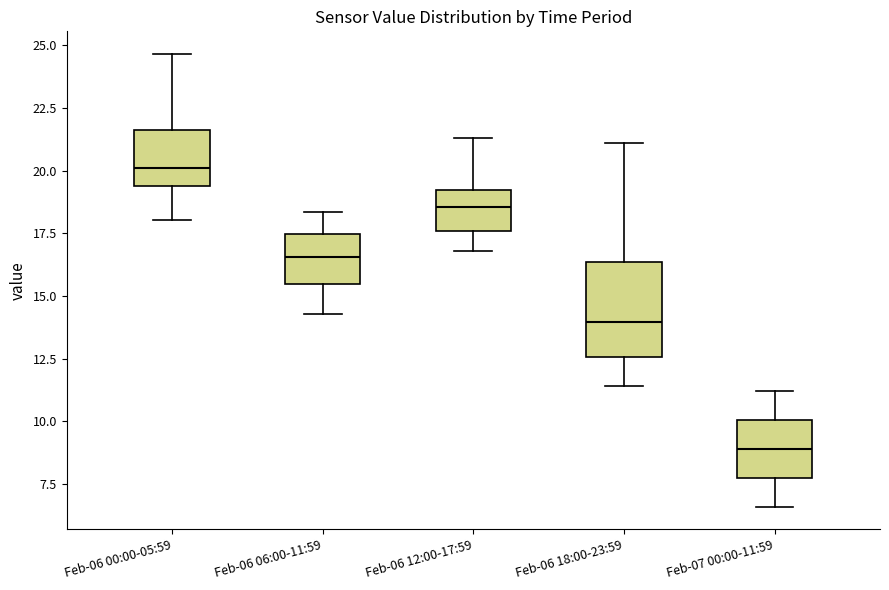

Which box is the tallest, from its lower edge to its upper edge?

Feb-06 18:00-23:59